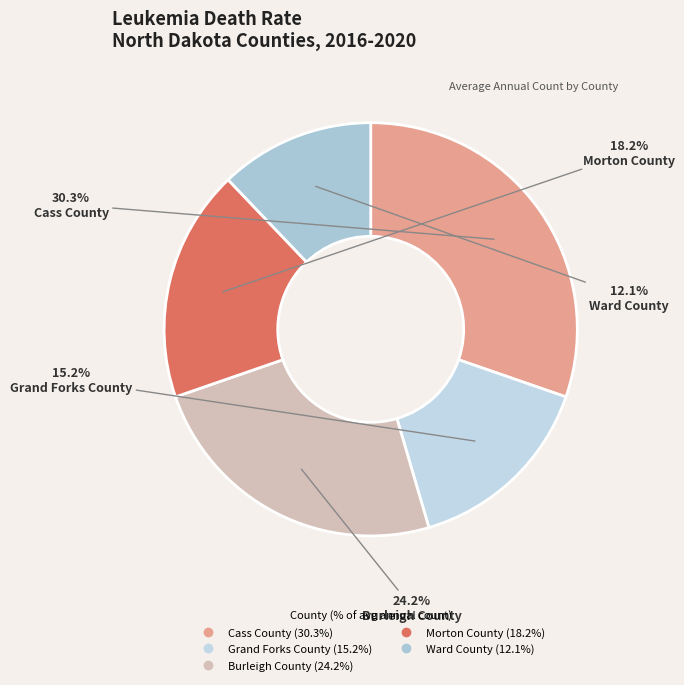

True or false: Grand Forks County accounts for 15% of the total.

True